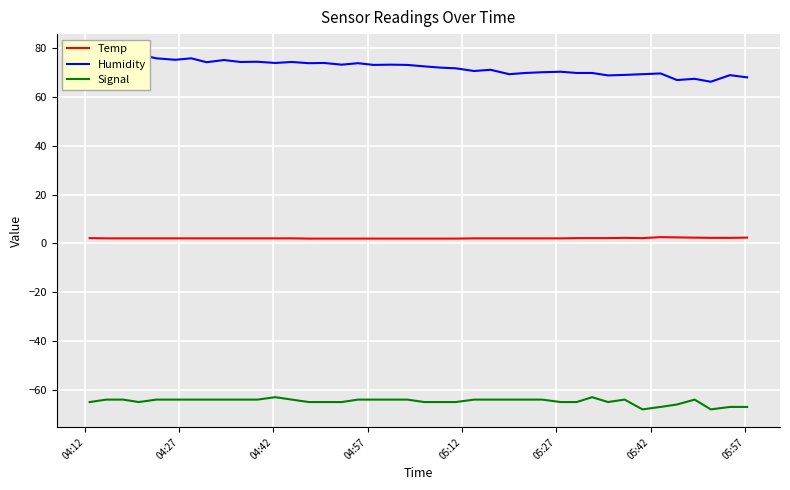

True or false: Temp and Signal cross at least once.

False